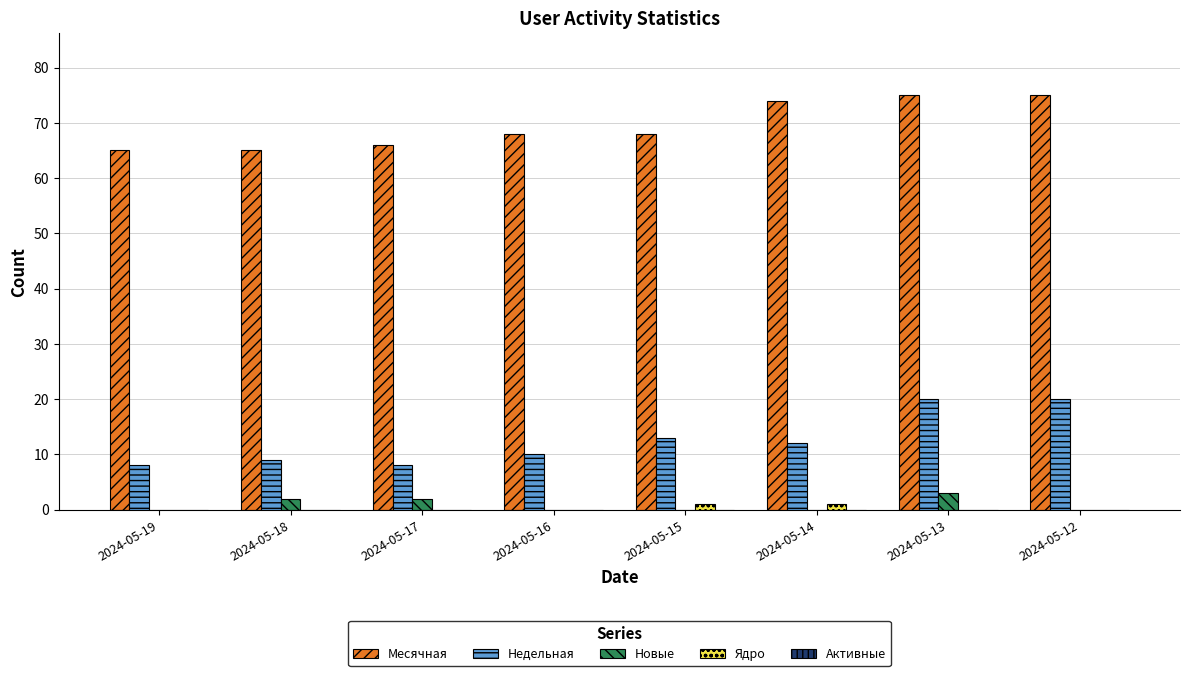

How many data points does each series have?

8